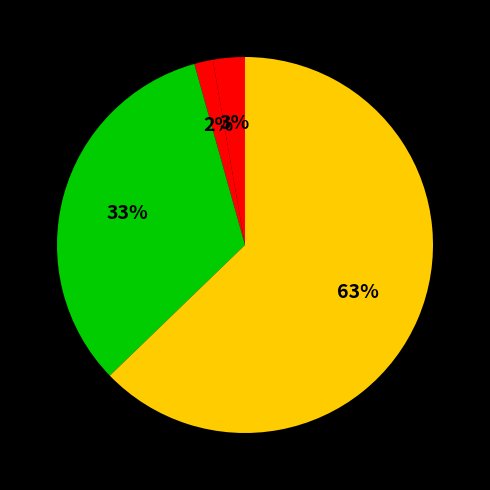

Count the number of slices in the pie.

4